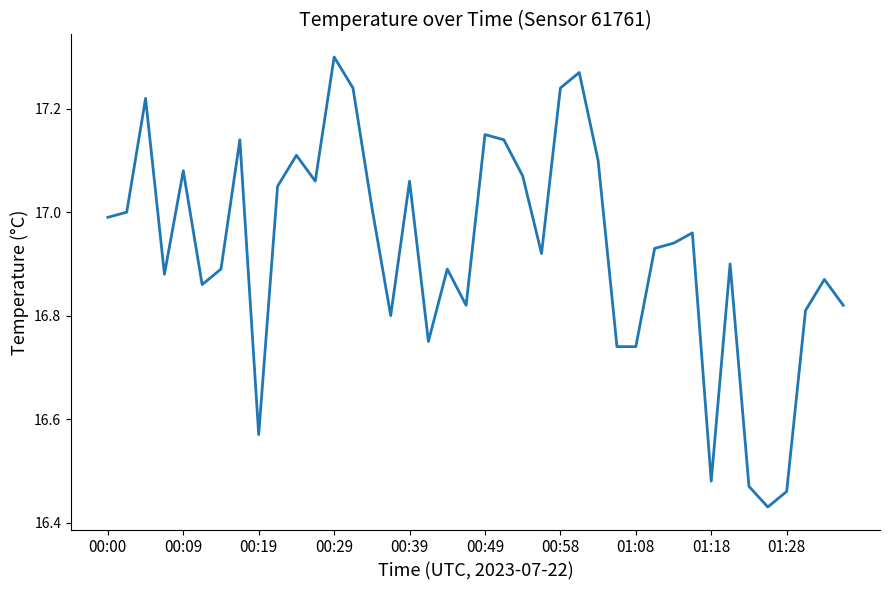

What is the difference between the maximum and minimum values?

0.9